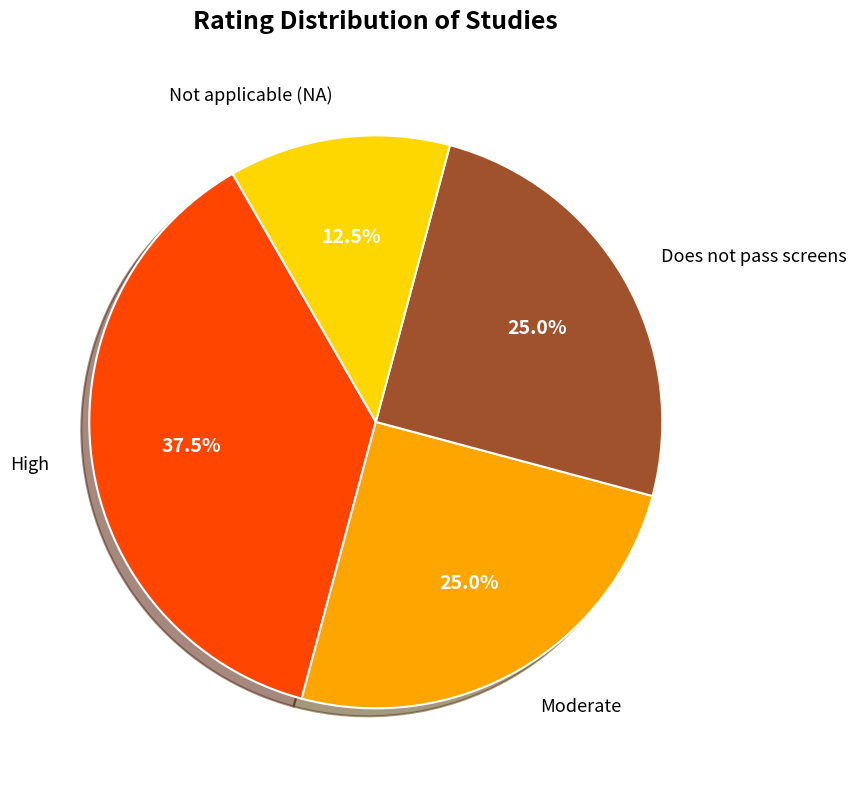

Between Does not pass screens and High, which is larger?

High